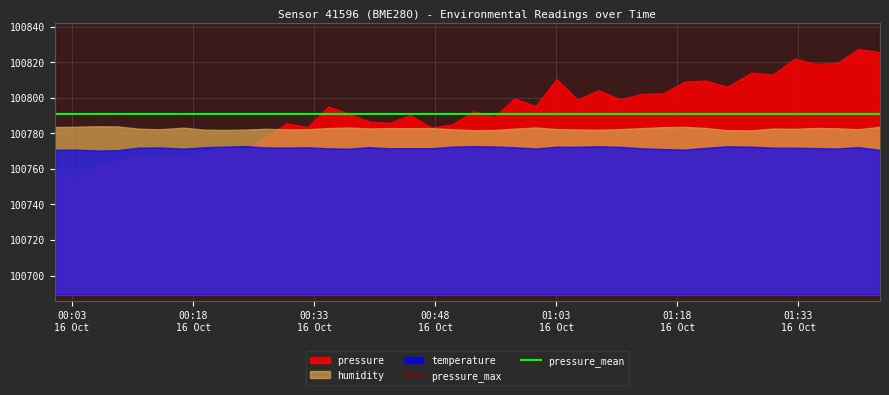

True or false: pressure_mean and pressure_max cross at least once.

False